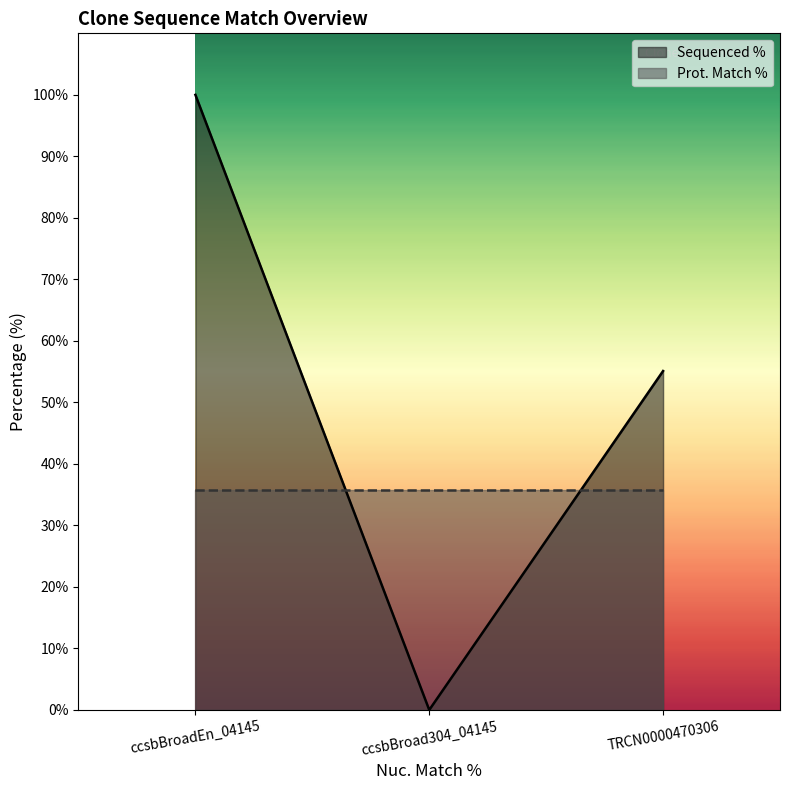

List the series in order of their peak value, highest first.

Sequenced %, Prot. Match %